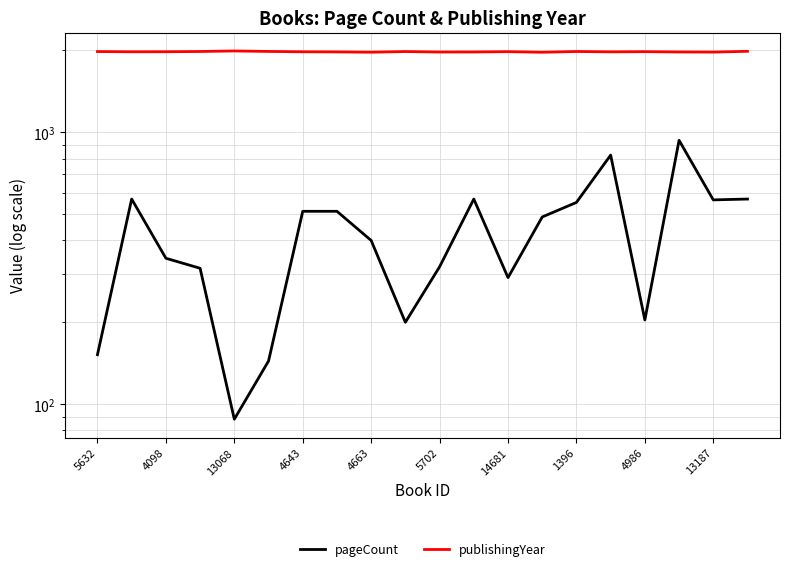

What is the difference between the maximum and second lowest values in the publishingYear series?

21